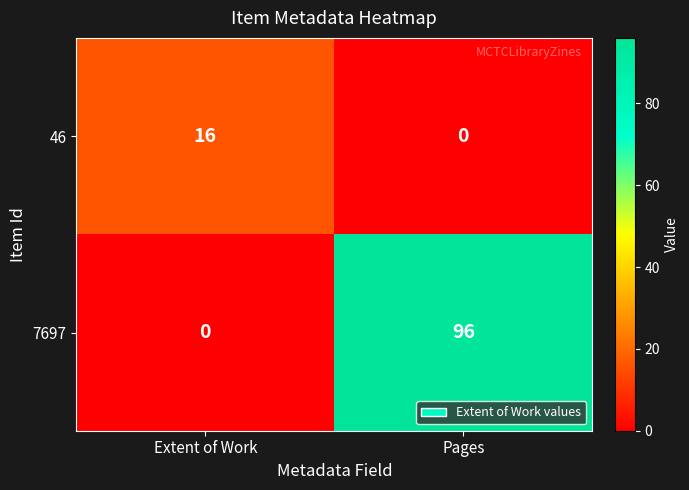

Which series has the widest spread of values?

7697